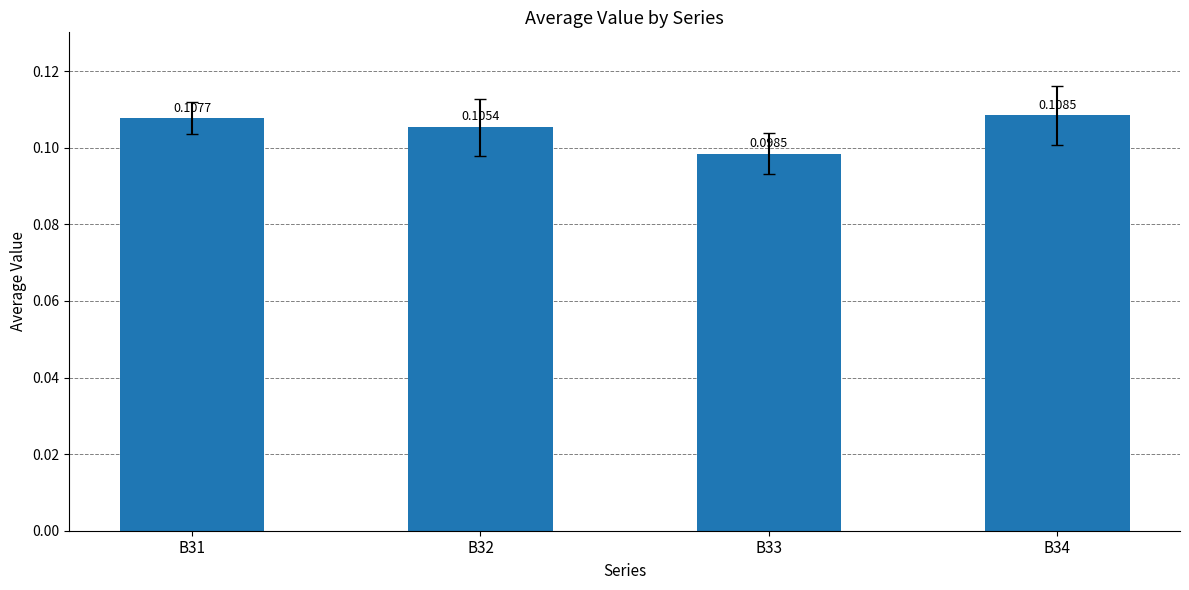

At which category does the chart reach its minimum across all series?

B33